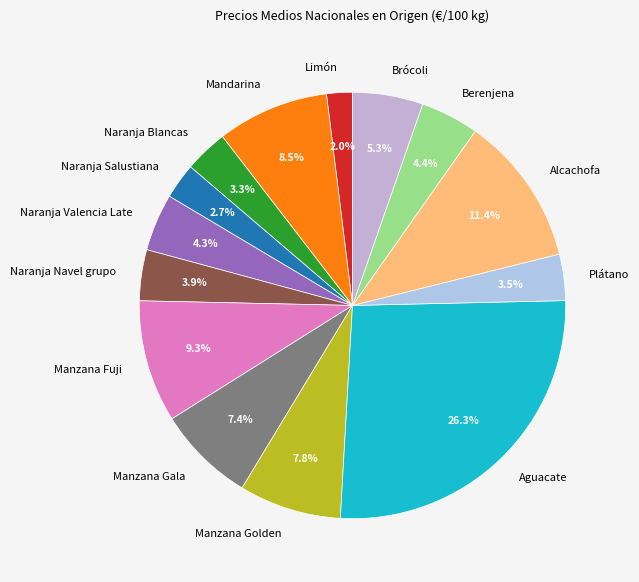

Which has a higher value, Berenjena or Brócoli?

Brócoli